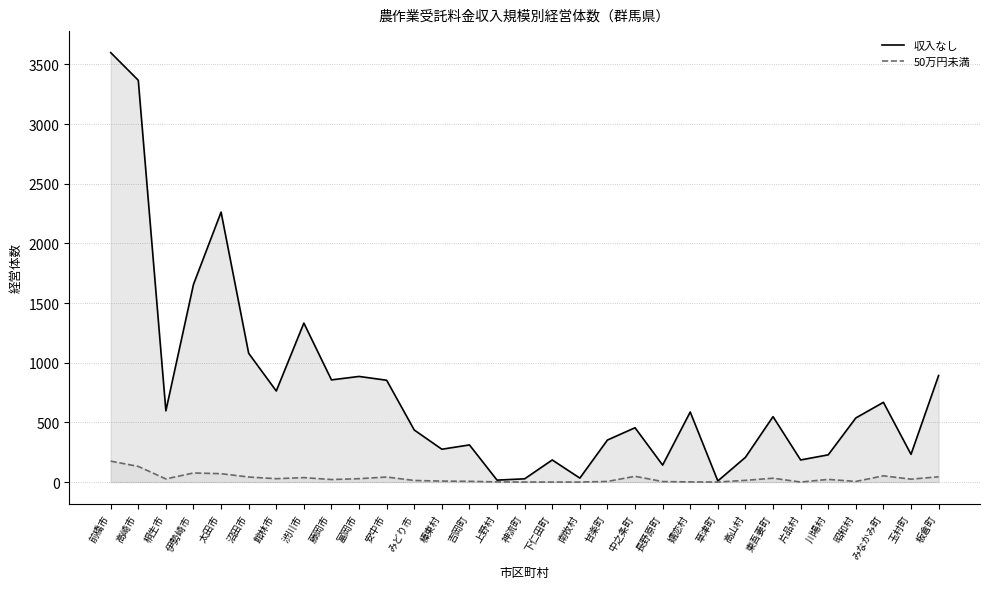

What is the difference between the 収入なし values at 沼田市 and 桐生市?

482